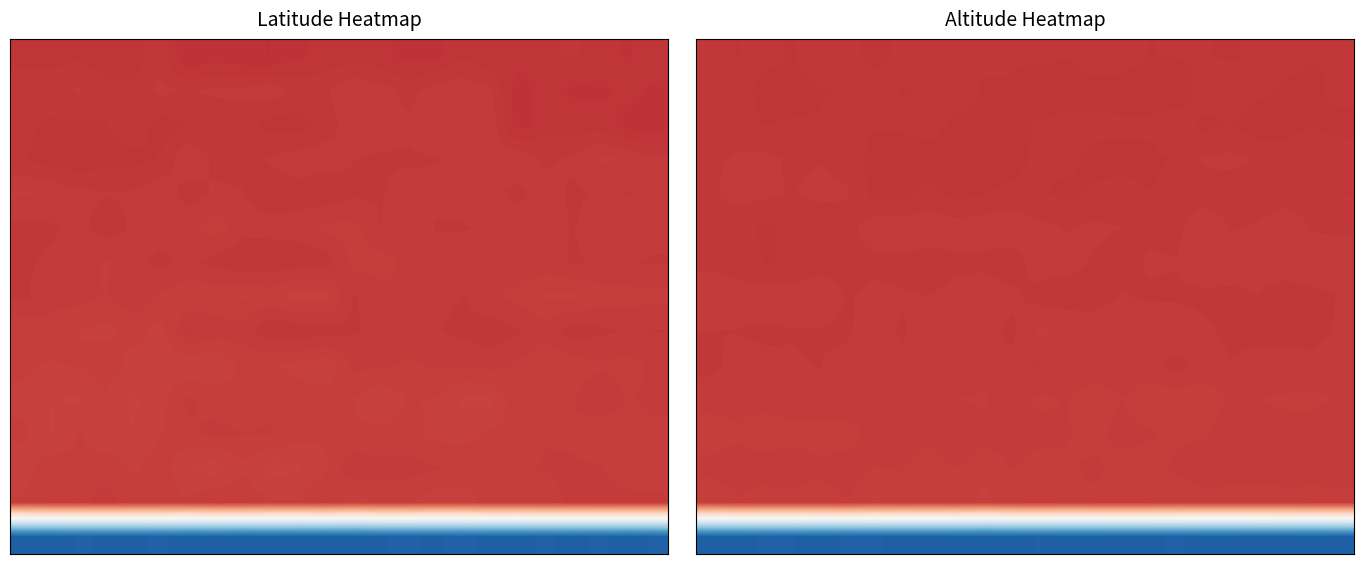

At which category does the chart reach its minimum across all series?

13